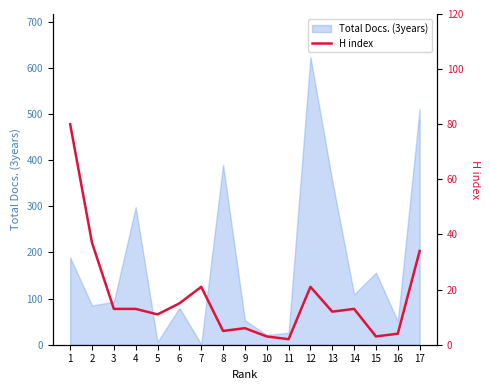

What is the difference between the maximum and second lowest values?

77